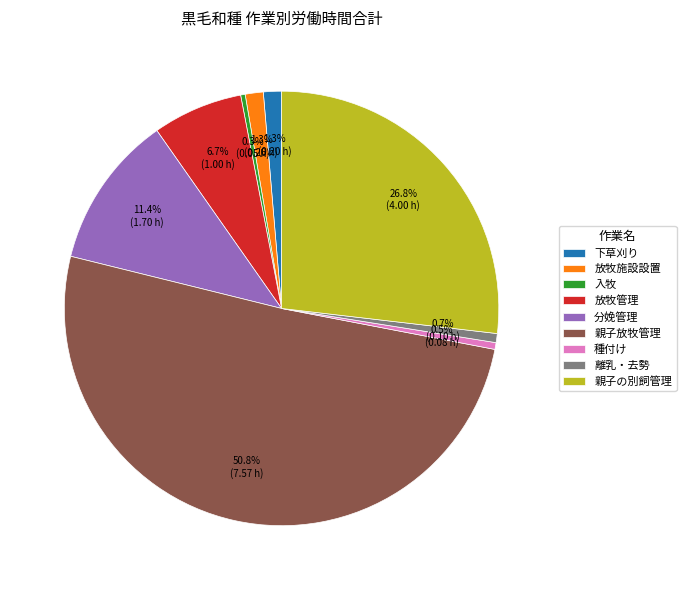

Which category has the biggest portion of the pie?

親子放牧管理